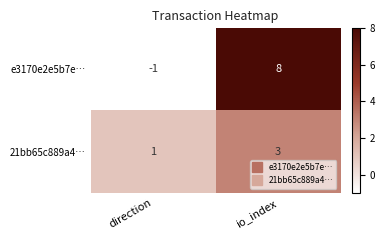

At how many categories does at least one series exceed 7?

1